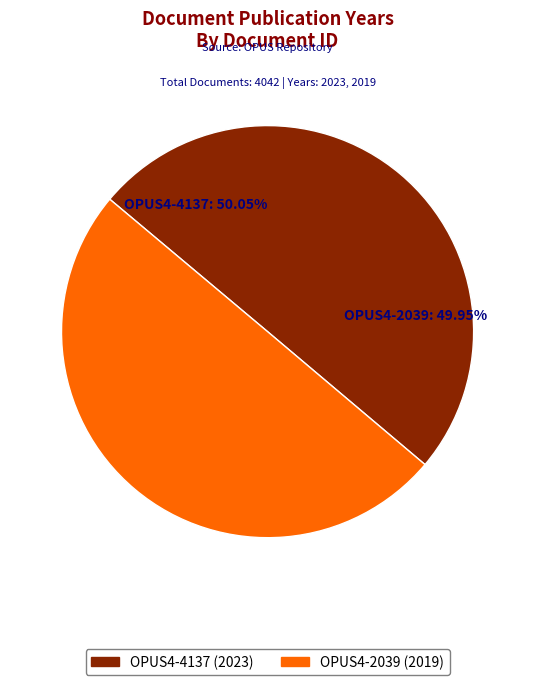

What percentage is NOT represented by OPUS4-4137?

50.0%